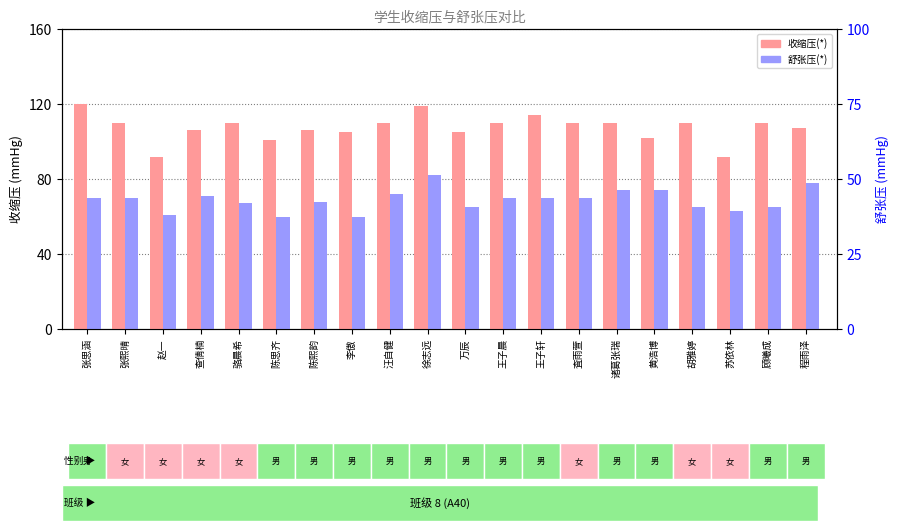

At which category is the sum across all series the highest?

徐志远